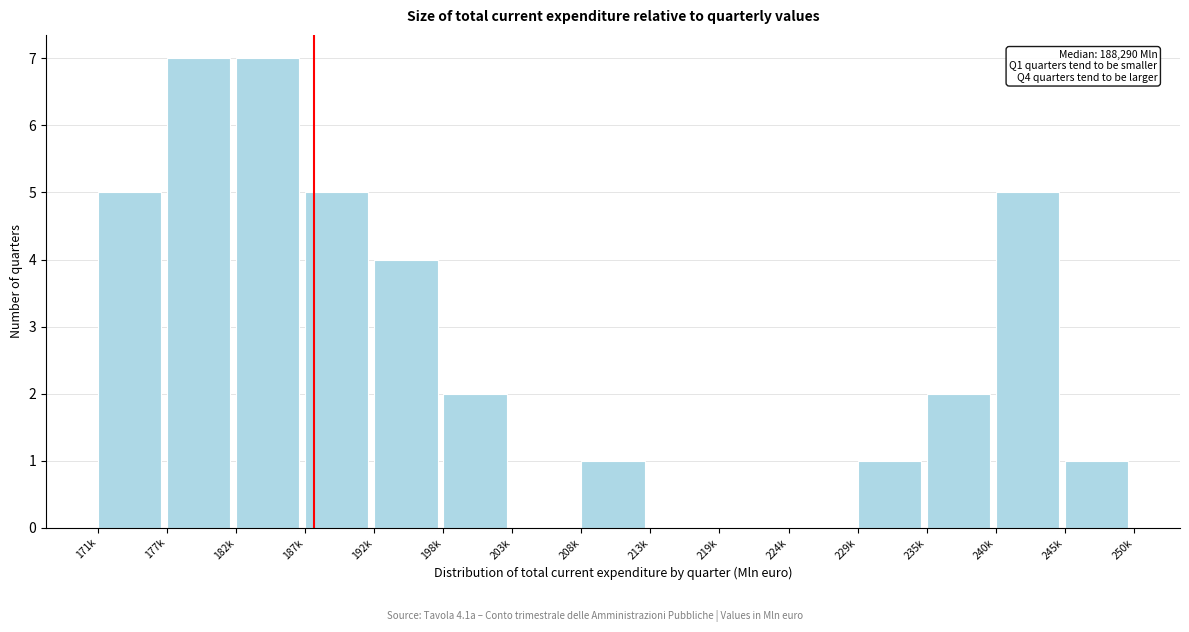

Reading left to right, what are all the values shown in this chart?

171k=5	177k=7	182k=7	187k=5	192k=4	198k=2	203k=0	208k=1	213k=0	219k=0	224k=0	229k=1	235k=2	240k=5	245k=1